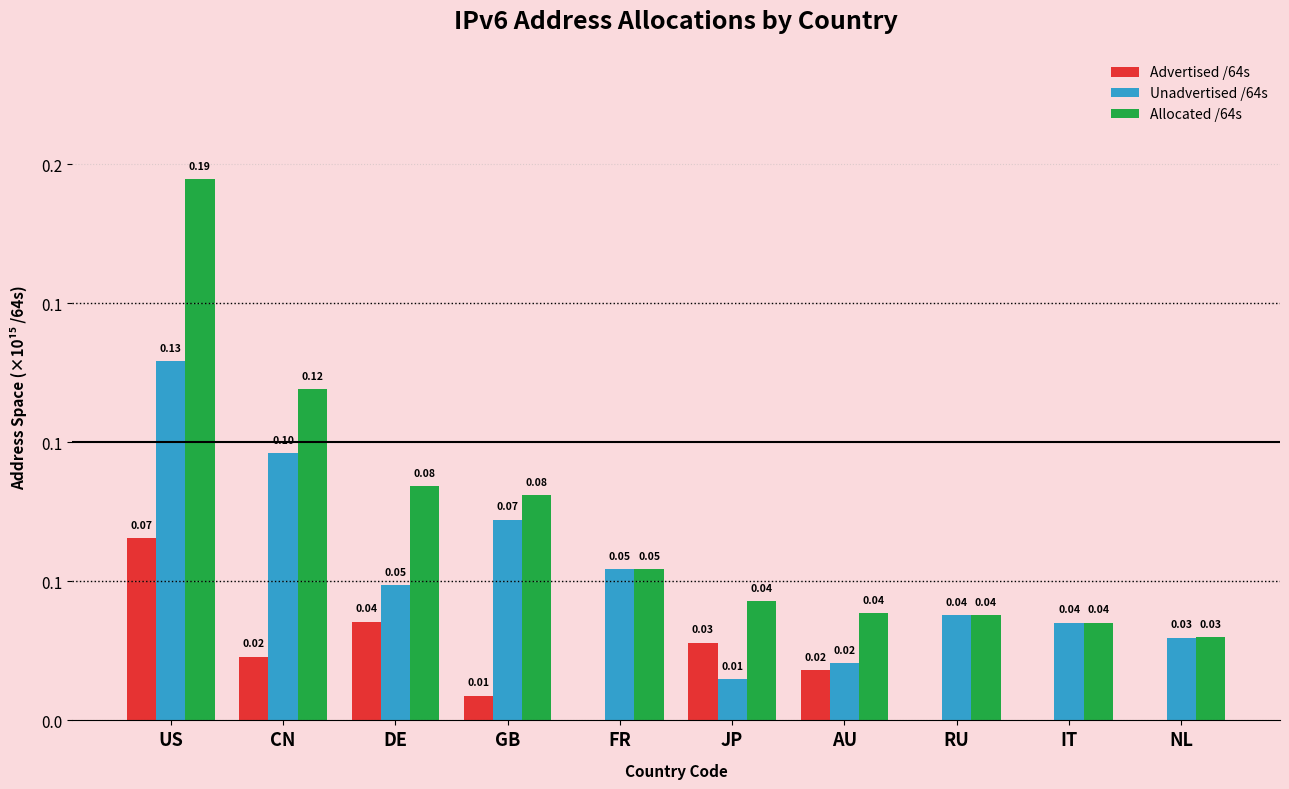

Between GB and FR, which is larger?

GB